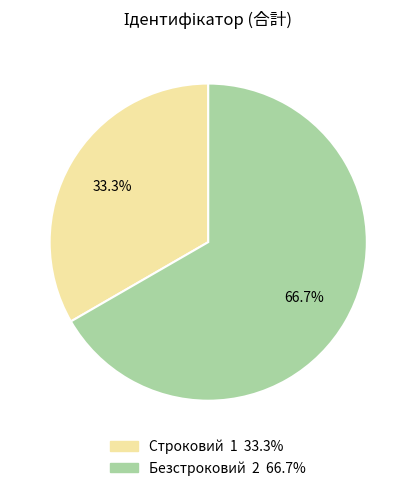

Rank the categories by value from highest to lowest.

Безстроковий, Строковий